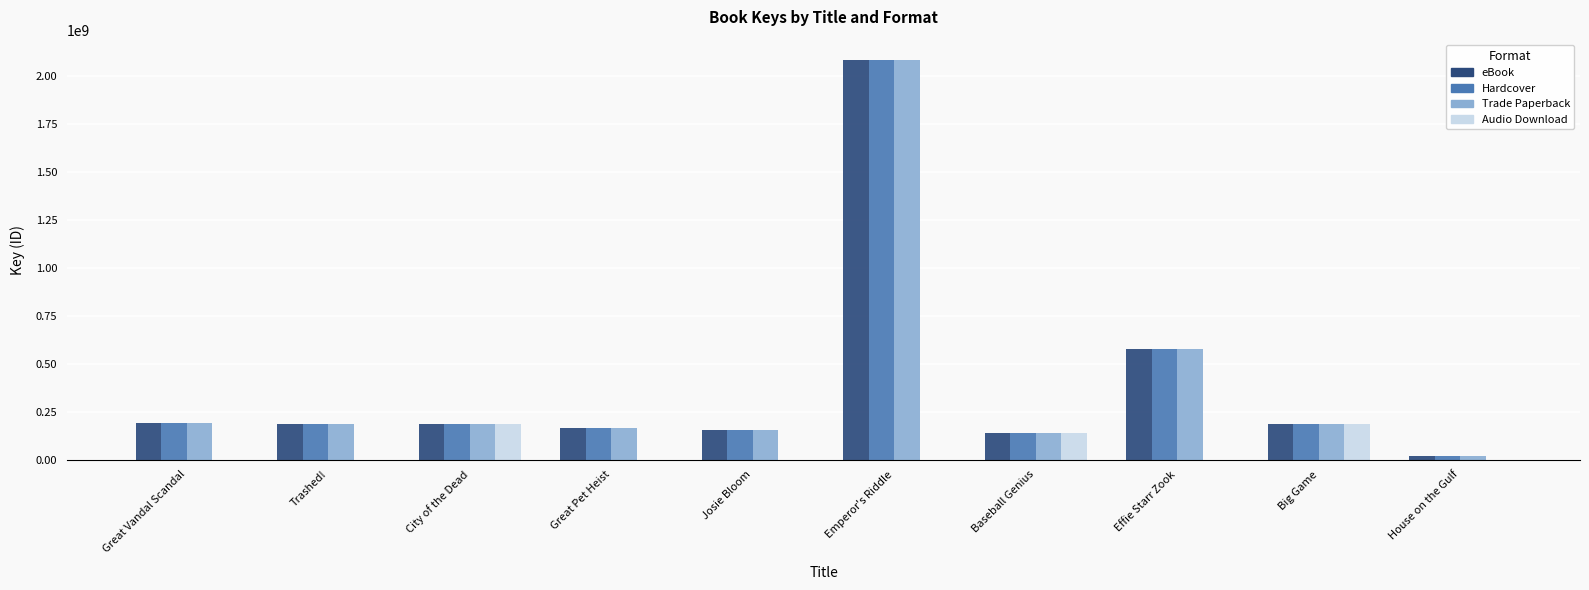

Count the number of data series in this chart.

4